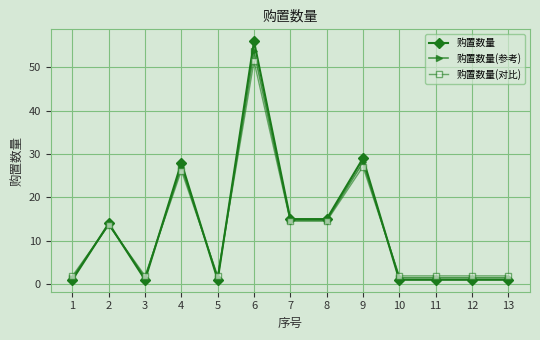

The 购置数量(参考) series shows 1.4 at 3. True or false?

True